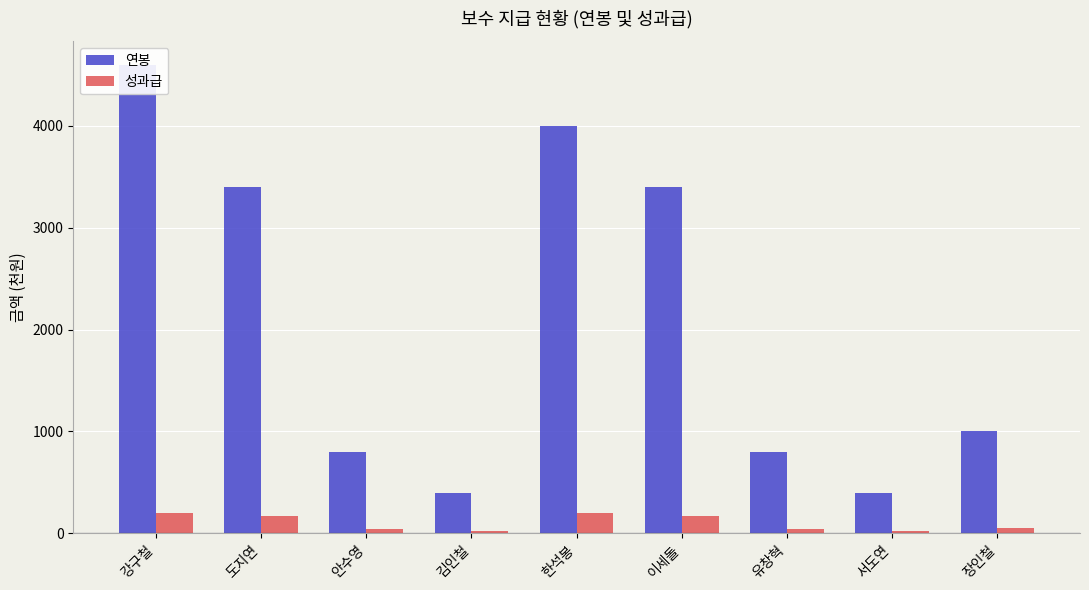

At which label does 연봉 first exceed 1000?

강구철